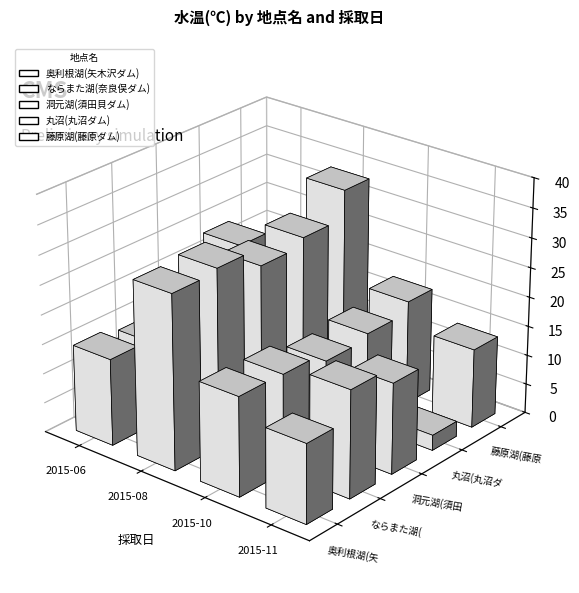

How many groups of bars are there?

4